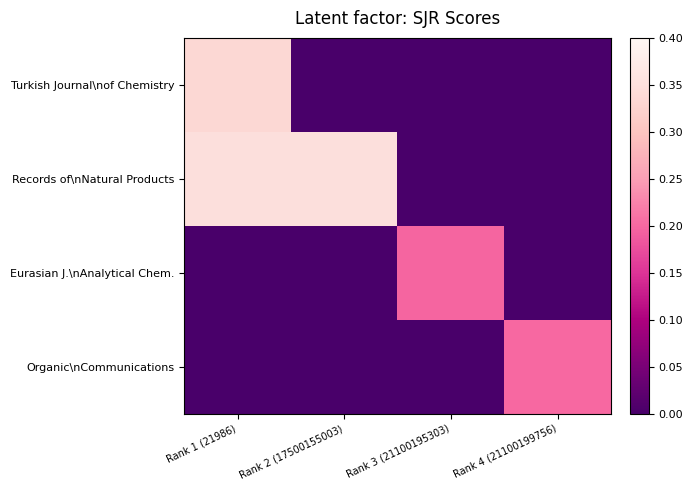

What is the greatest value displayed?

0.3